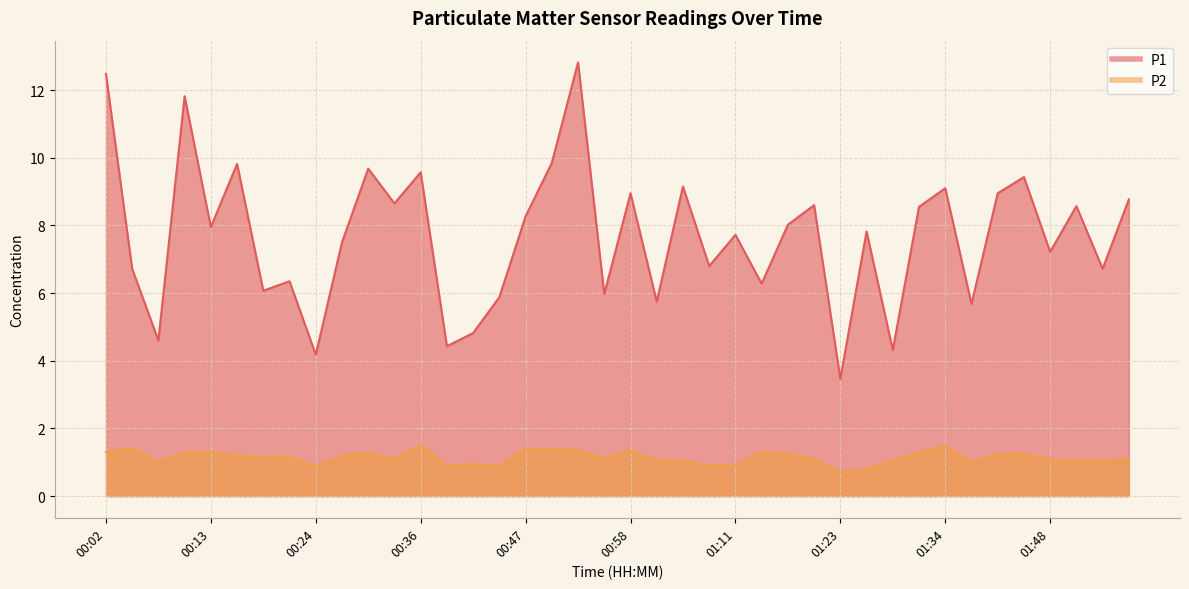

At how many categories does at least one series exceed 3?

40